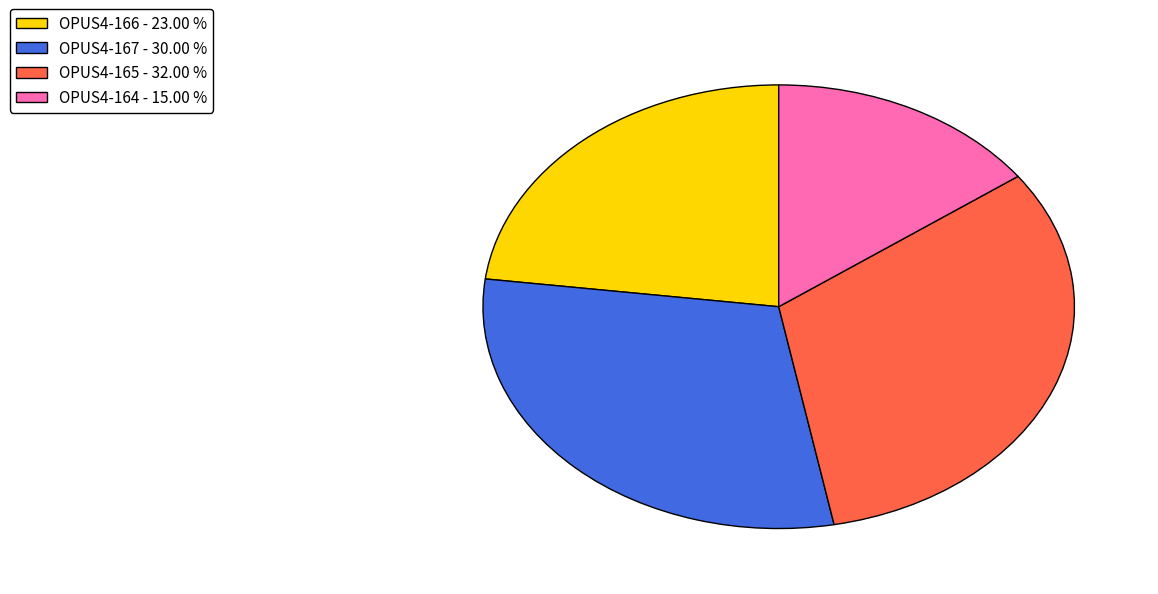

Which category has the biggest portion of the pie?

OPUS4-165